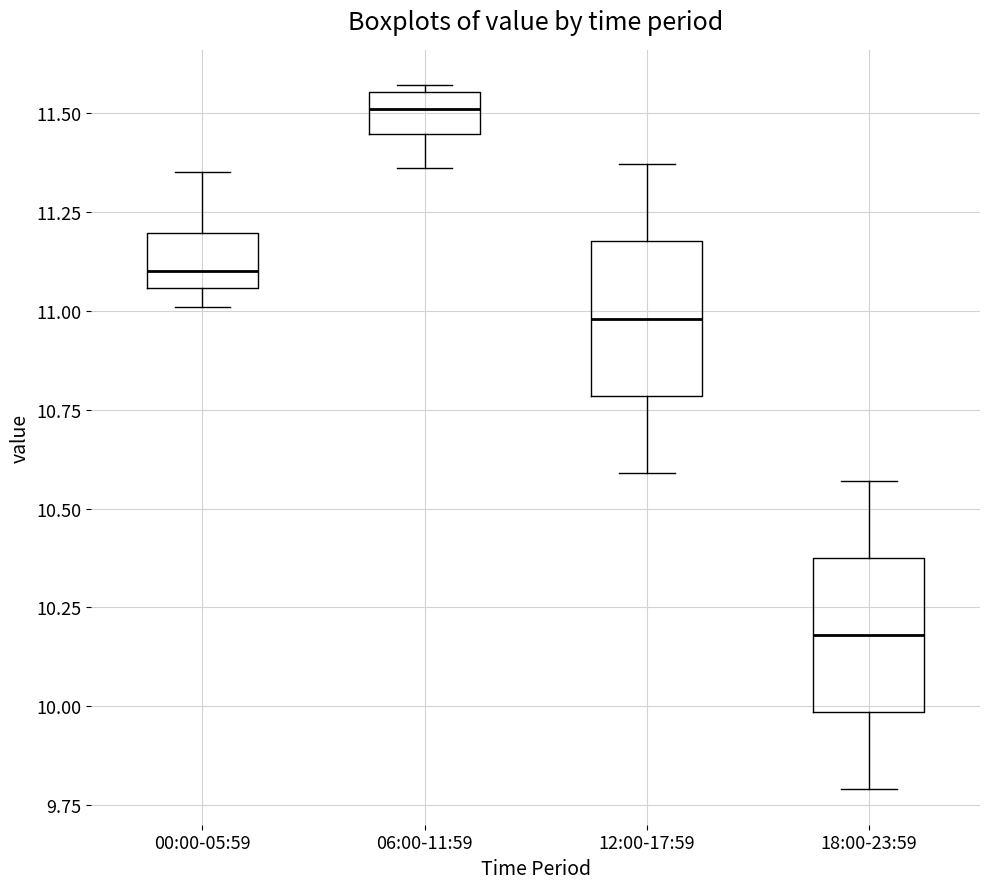

Which box's median line is the lowest?

18:00-23:59